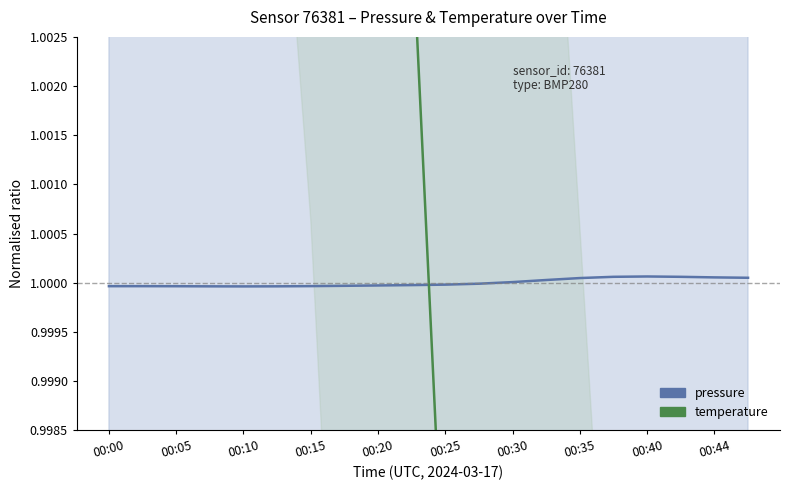

What is the minimum value shown in the chart?

0.9